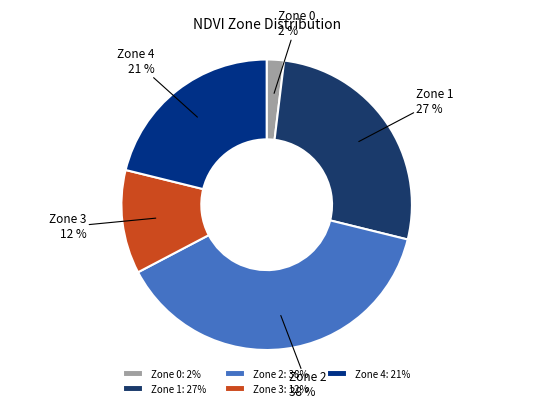

To the nearest percent, what percentage of the pie is Zone 1?

27%